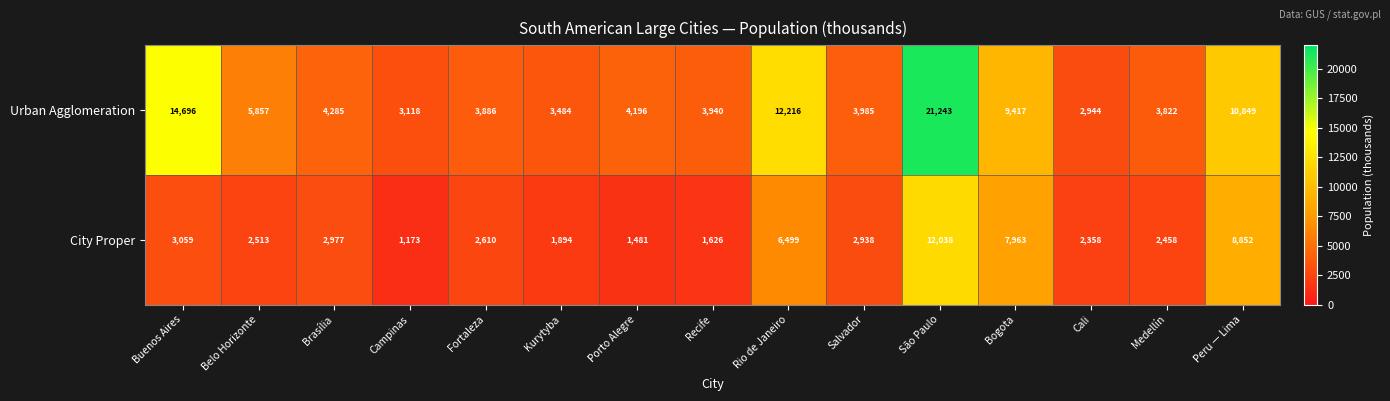

At which category is the sum across all series the highest?

São Paulo